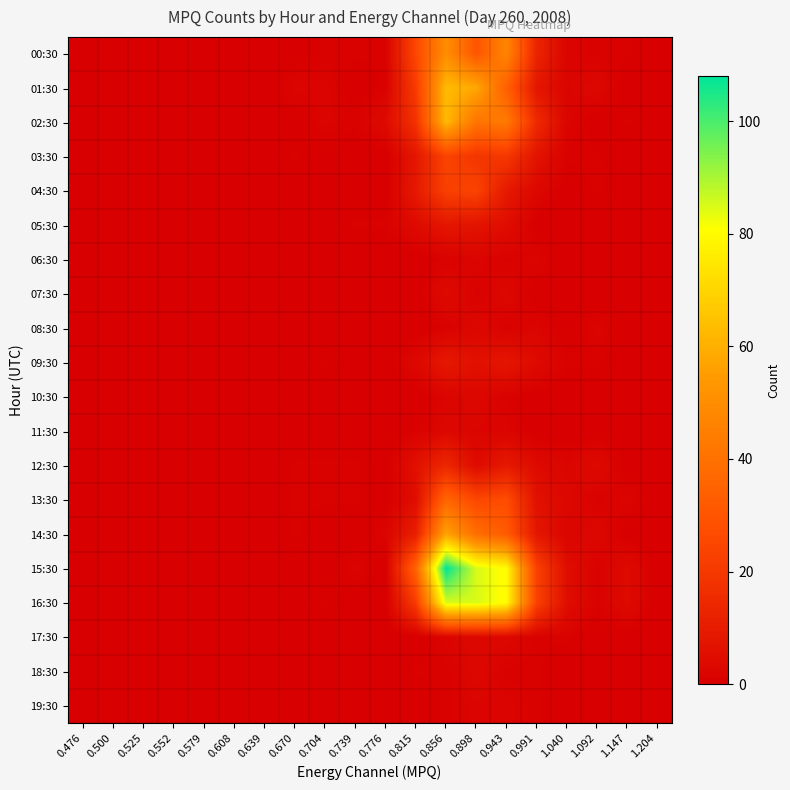

Which series changed the most between 0.856 and 1.147?

15:30